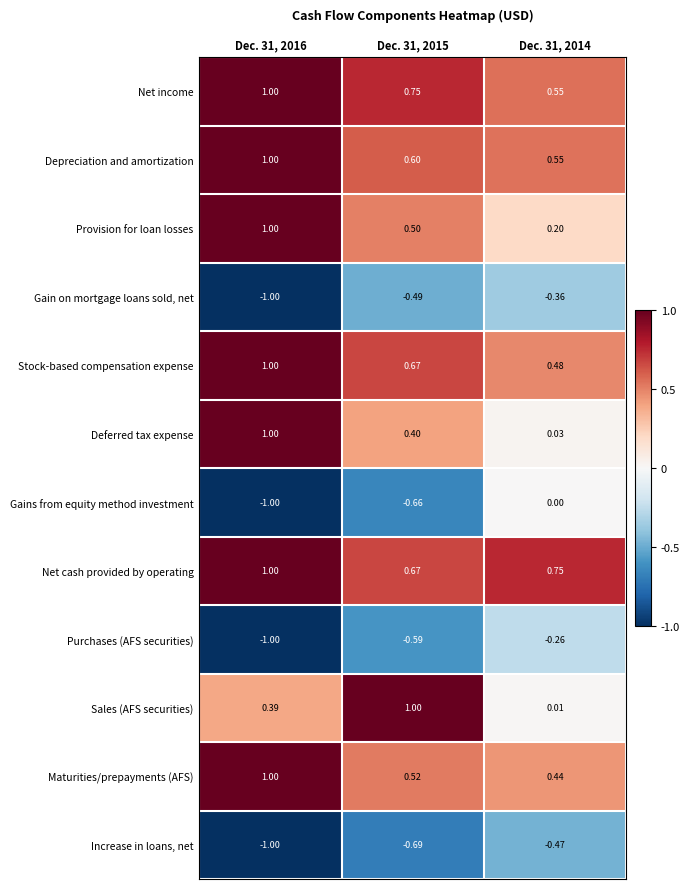

Which series has the largest total across all categories?

Net cash provided by operating